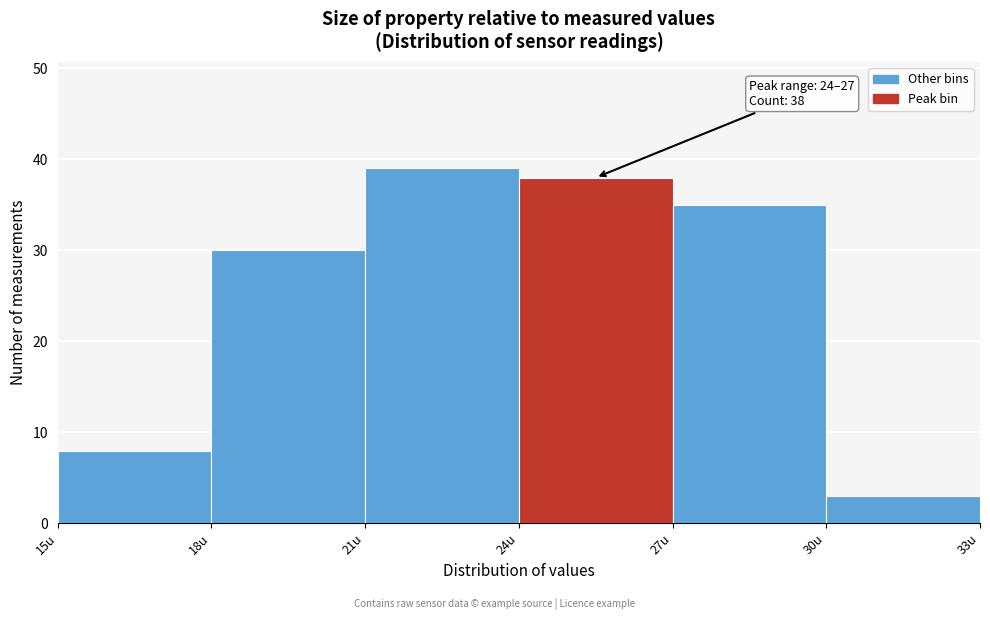

Which range on the x-axis has the tallest bar?

21 to 24